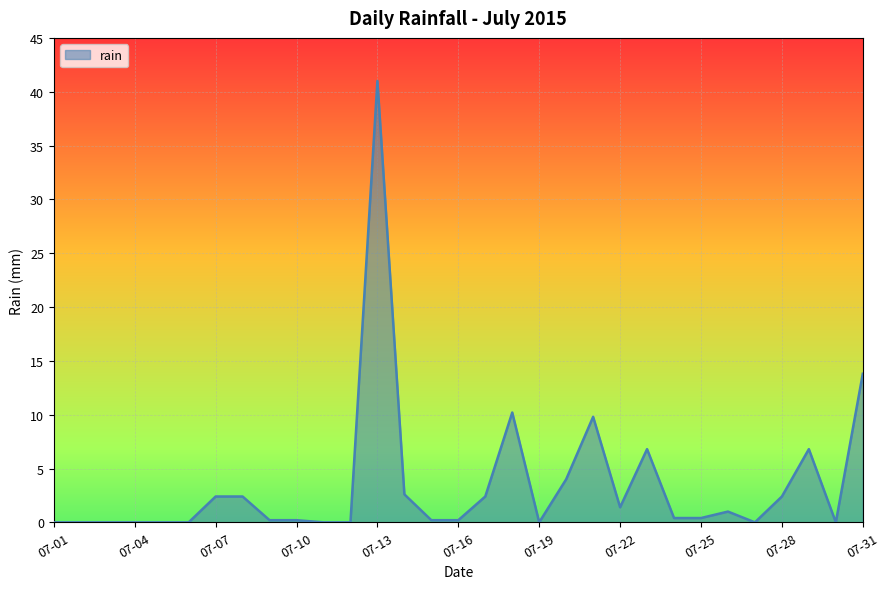

What is the greatest value displayed?

41.0